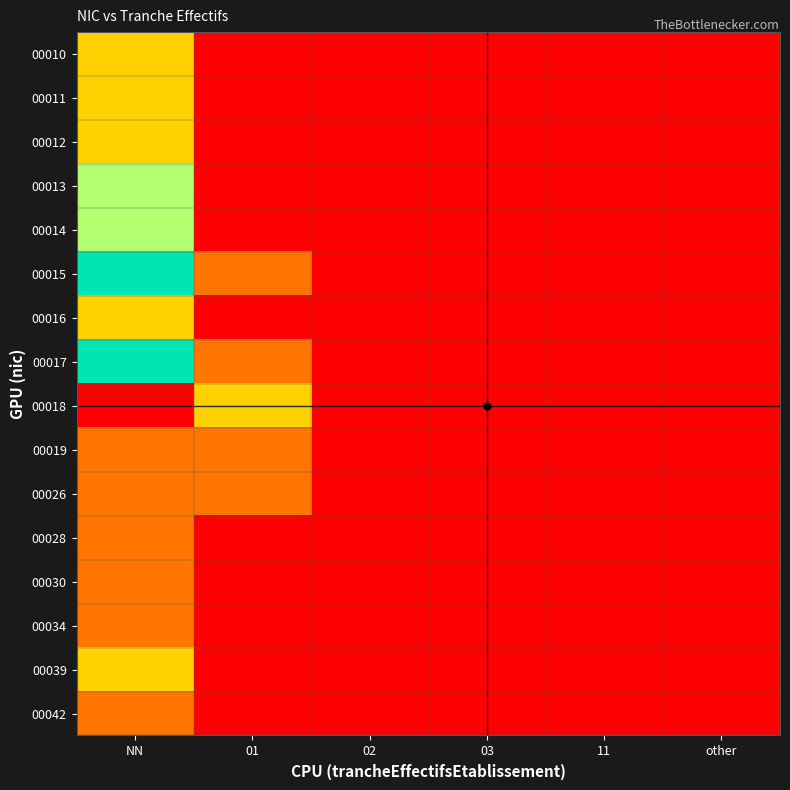

Reading left to right, extract all data points from this chart.

00010: NN=50000.0	01=0.0	02=0.0	03=0.0	11=0.0	other=0.0
00011: NN=50000.0	01=0.0	02=0.0	03=0.0	11=0.0	other=0.0
00012: NN=50000.0	01=0.0	02=0.0	03=0.0	11=0.0	other=0.0
00013: NN=75000.0	01=0.0	02=0.0	03=0.0	11=0.0	other=0.0
00014: NN=75000.0	01=0.0	02=0.0	03=0.0	11=0.0	other=0.0
00015: NN=100000.0	01=25000.0	02=0.0	03=0.0	11=0.0	other=0.0
00016: NN=50000.0	01=0.0	02=0.0	03=0.0	11=0.0	other=0.0
00017: NN=100000.0	01=25000.0	02=0.0	03=0.0	11=0.0	other=0.0
00018: NN=0.0	01=50000.0	02=0.0	03=0.0	11=0.0	other=0.0
00019: NN=25000.0	01=25000.0	02=0.0	03=0.0	11=0.0	other=0.0
00026: NN=25000.0	01=25000.0	02=0.0	03=0.0	11=0.0	other=0.0
00028: NN=25000.0	01=0.0	02=0.0	03=0.0	11=0.0	other=0.0
00030: NN=25000.0	01=0.0	02=0.0	03=0.0	11=0.0	other=0.0
00034: NN=25000.0	01=0.0	02=0.0	03=0.0	11=0.0	other=0.0
00039: NN=50000.0	01=0.0	02=0.0	03=0.0	11=0.0	other=0.0
00042: NN=25000.0	01=0.0	02=0.0	03=0.0	11=0.0	other=0.0